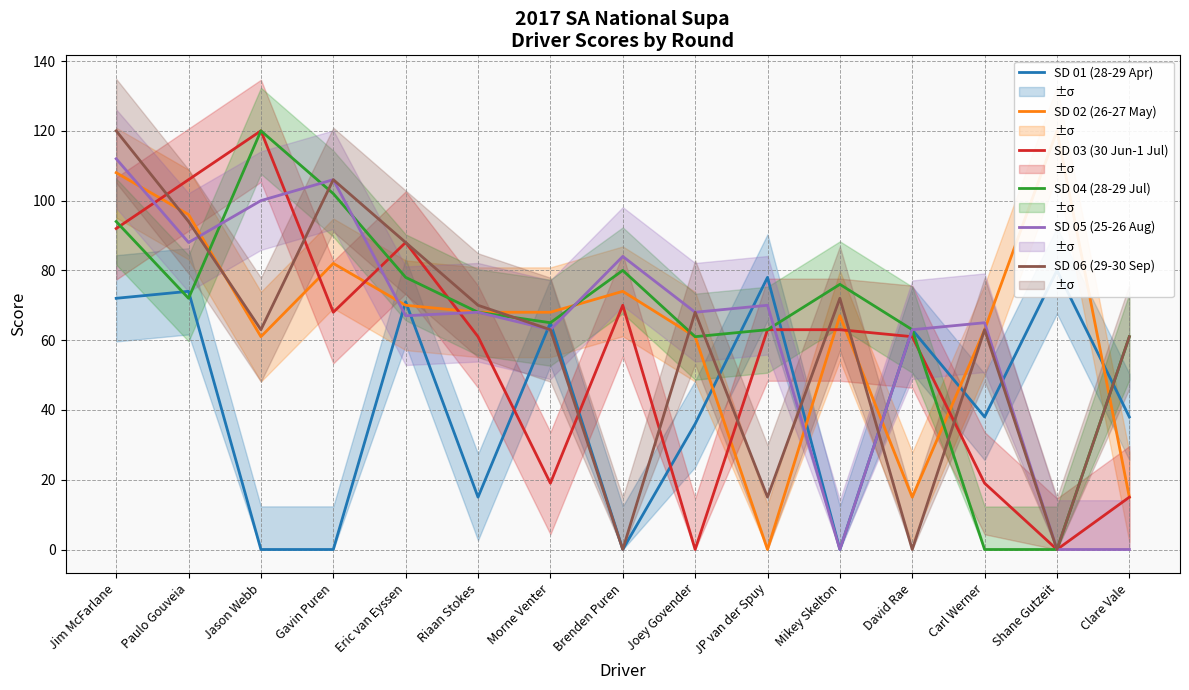

How many values in the SD 05 (25-26 Aug) series exceed 68?

6